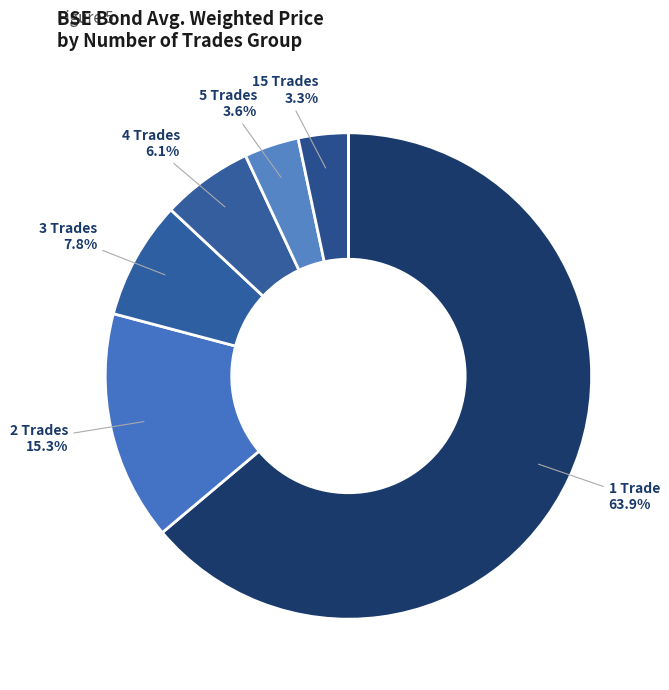

Combined, do 15 Trades and 4 Trades account for over 50%?

No